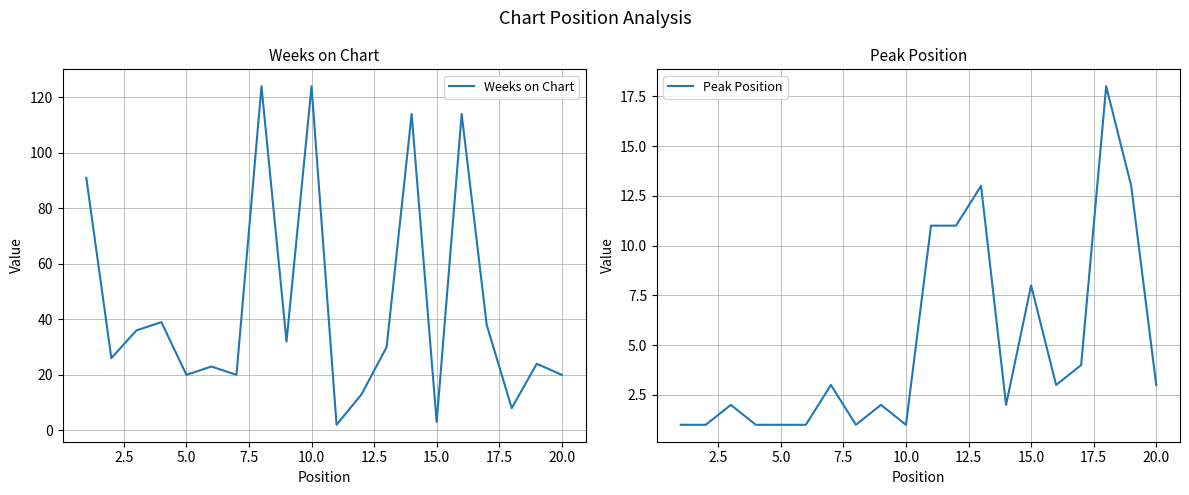

At how many categories does at least one series exceed 62?

5